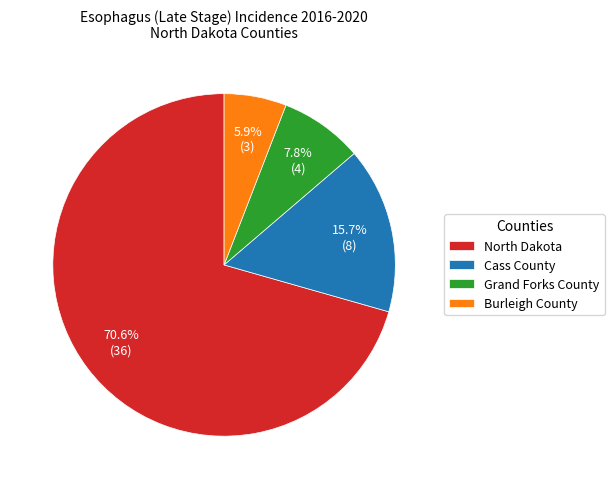

Between Burleigh County and North Dakota, which is larger?

North Dakota